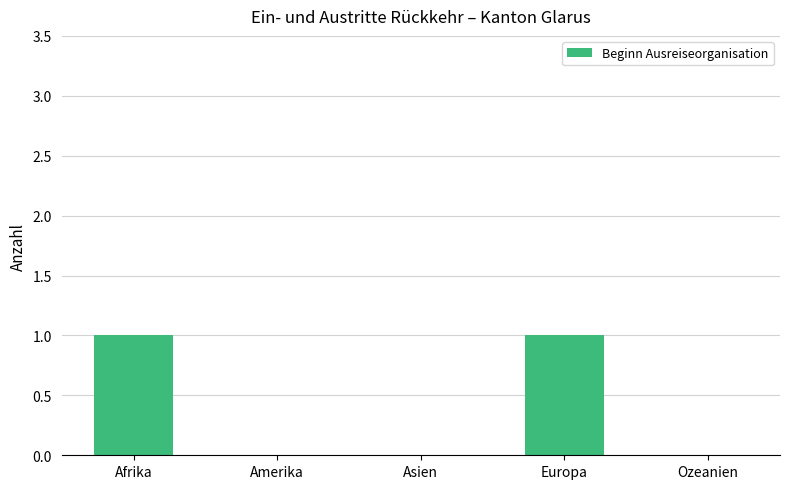

The value at Amerika is 1. True or false?

False